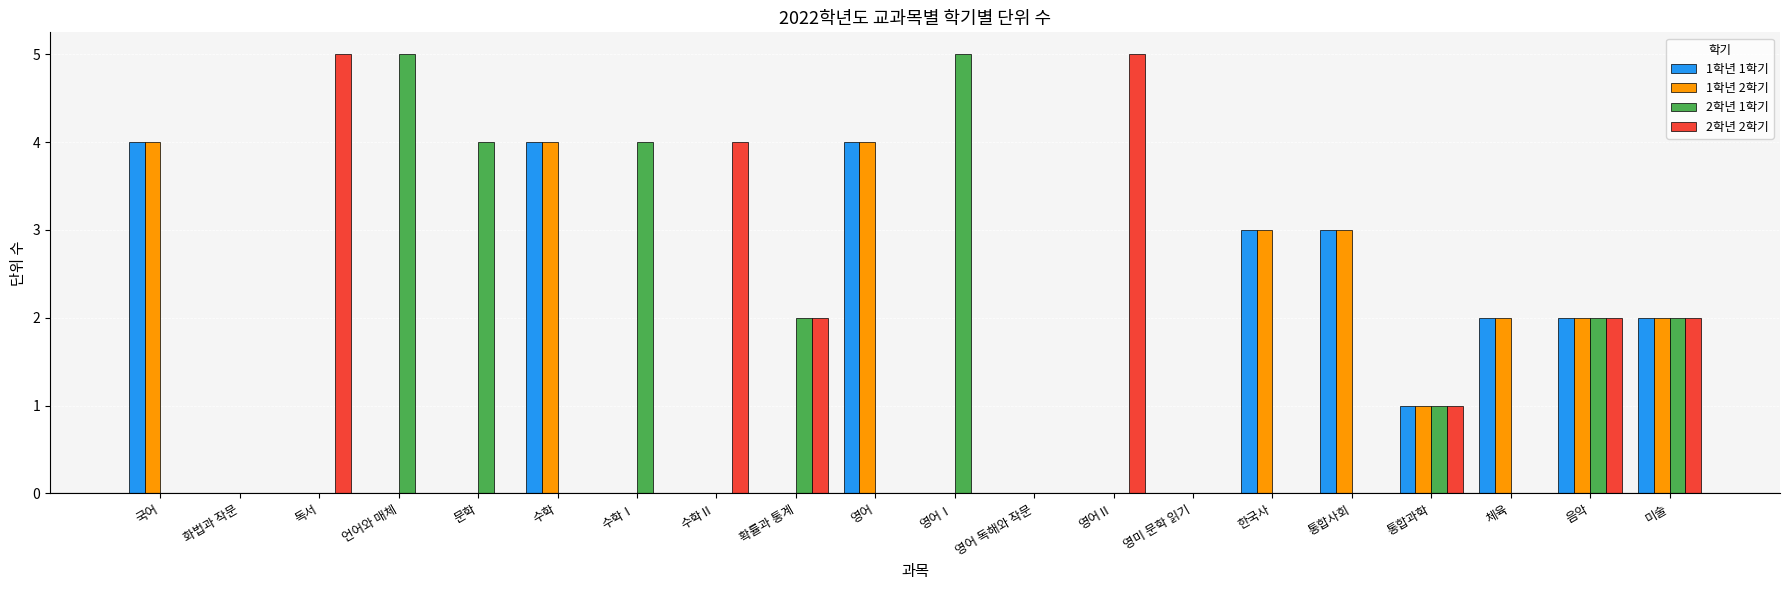

The 1학년 1학기 series shows 0 at 수학Ⅰ. True or false?

True